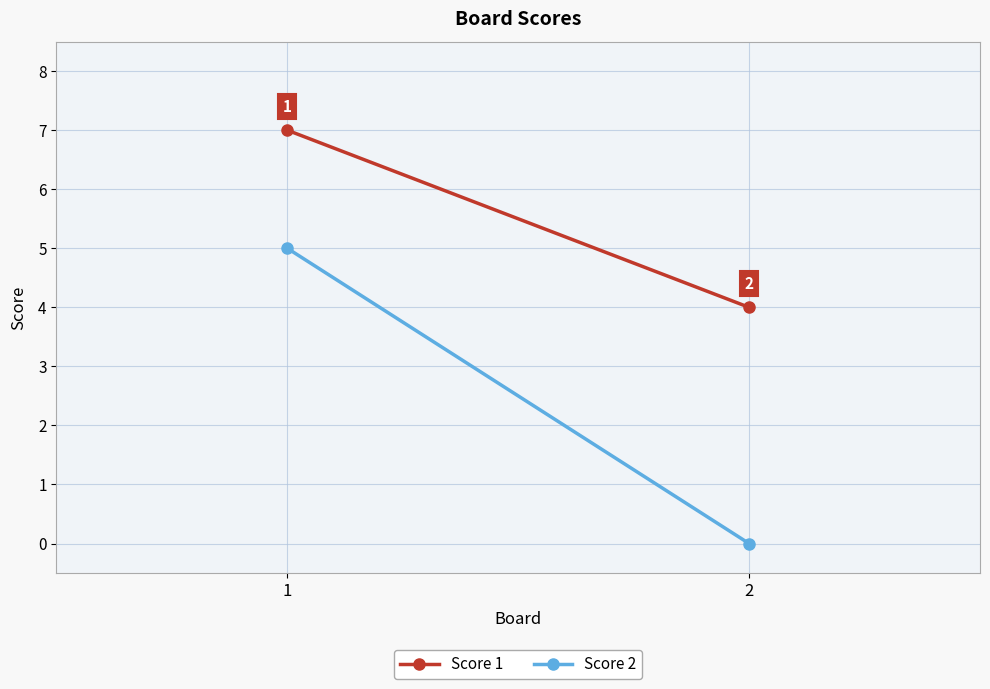

Between 2 and 1, which is larger?

1